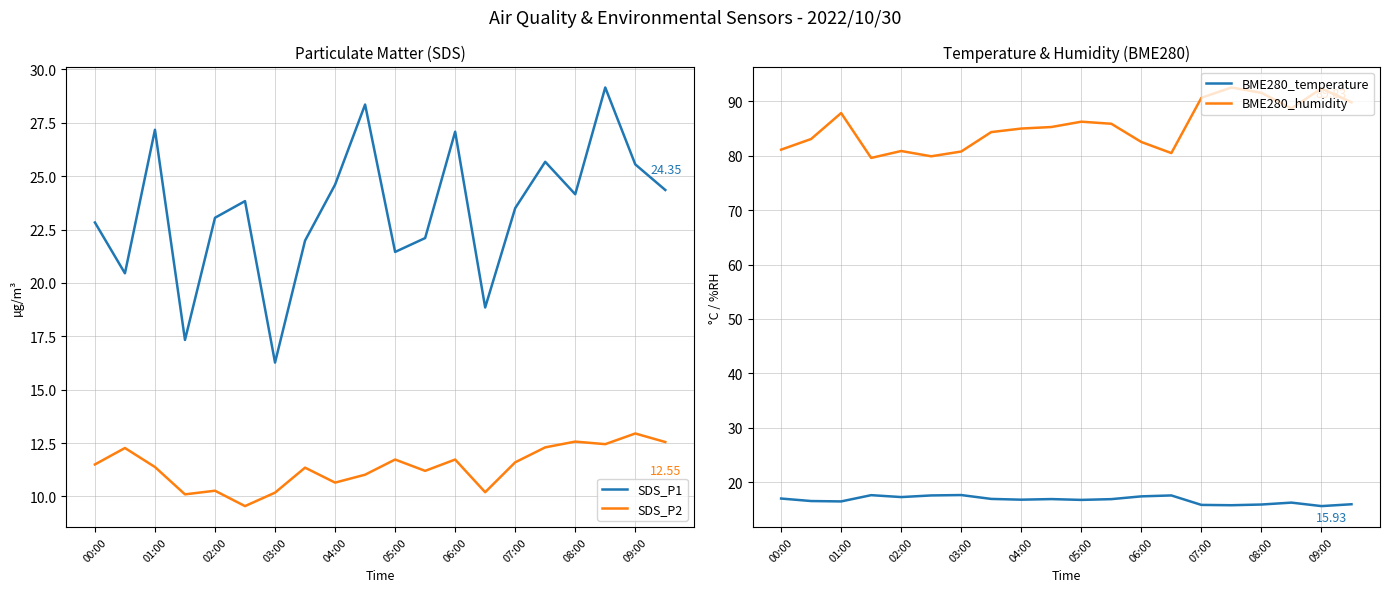

True or false: SDS_P2 and SDS_P1 intersect in this chart.

False